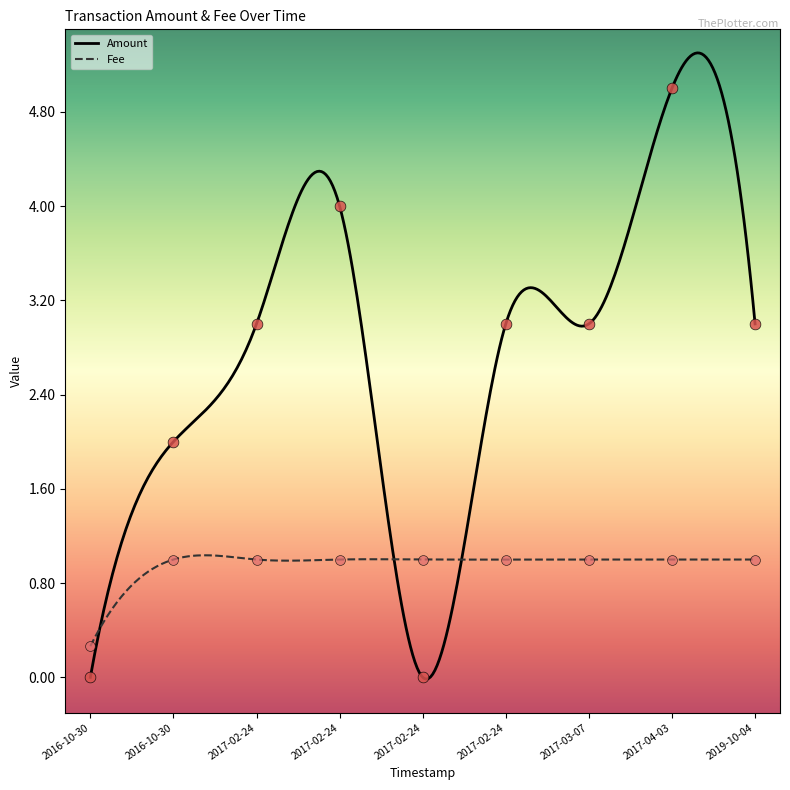

Which series reaches the maximum Y coordinate?

Amount